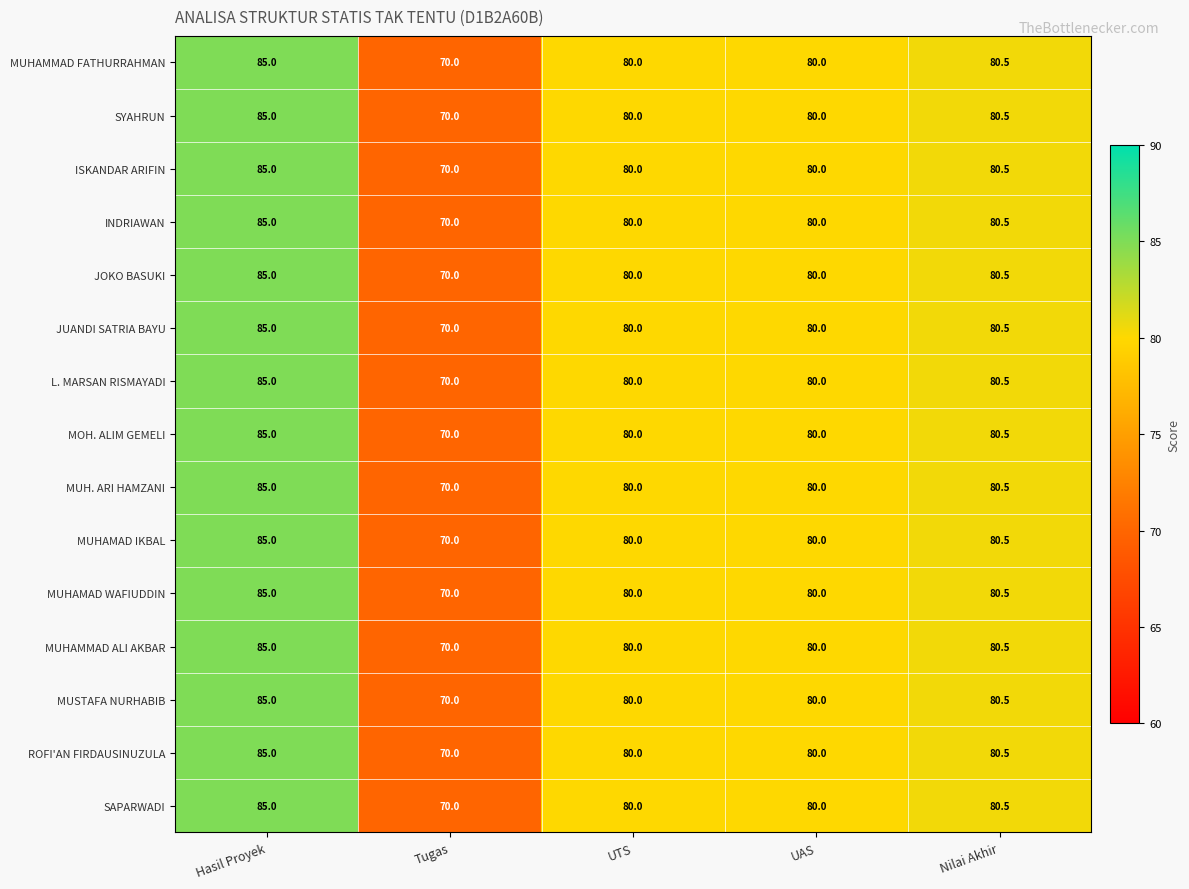

True or false: SAPARWADI has a value of 85.0 at Hasil Proyek.

True